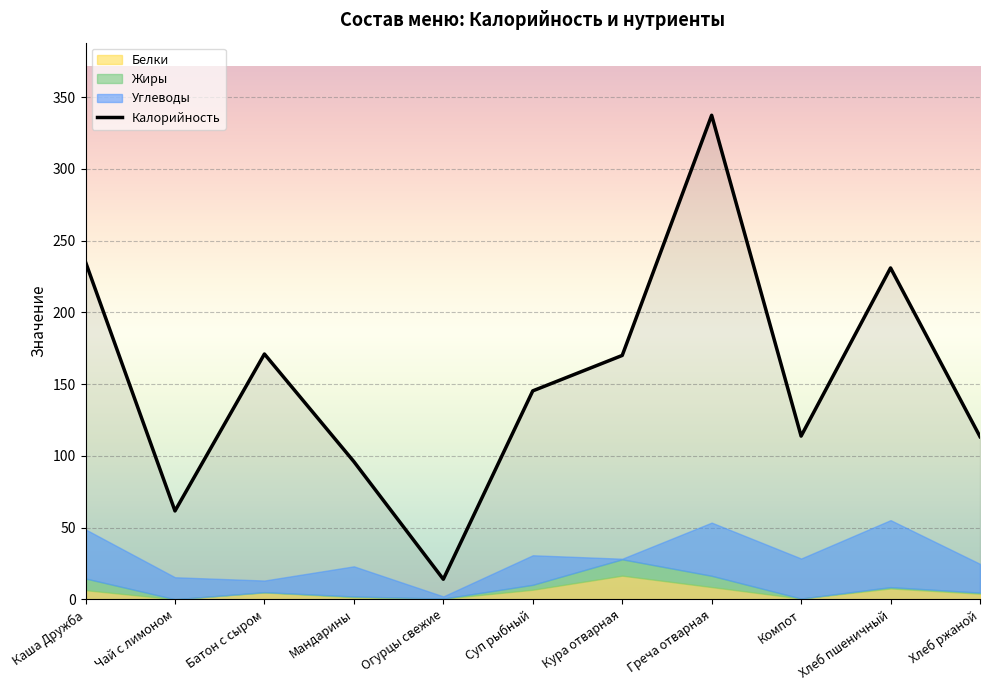

What is the value of the Белки point at the 7th from the left?

16.5